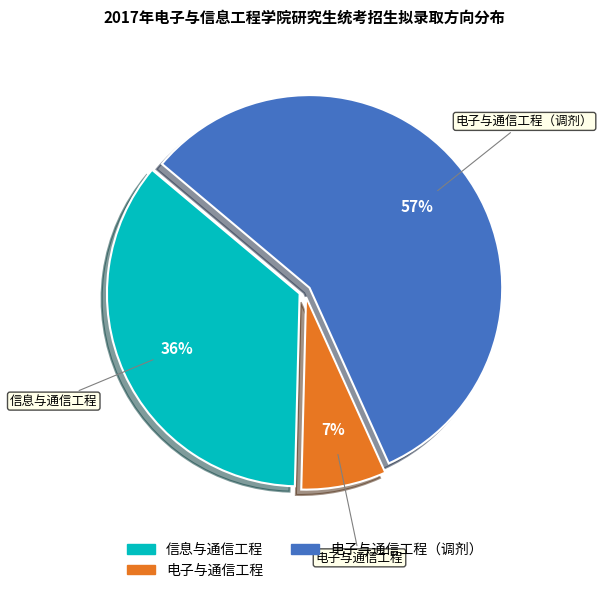

Does any single category account for the majority?

Yes